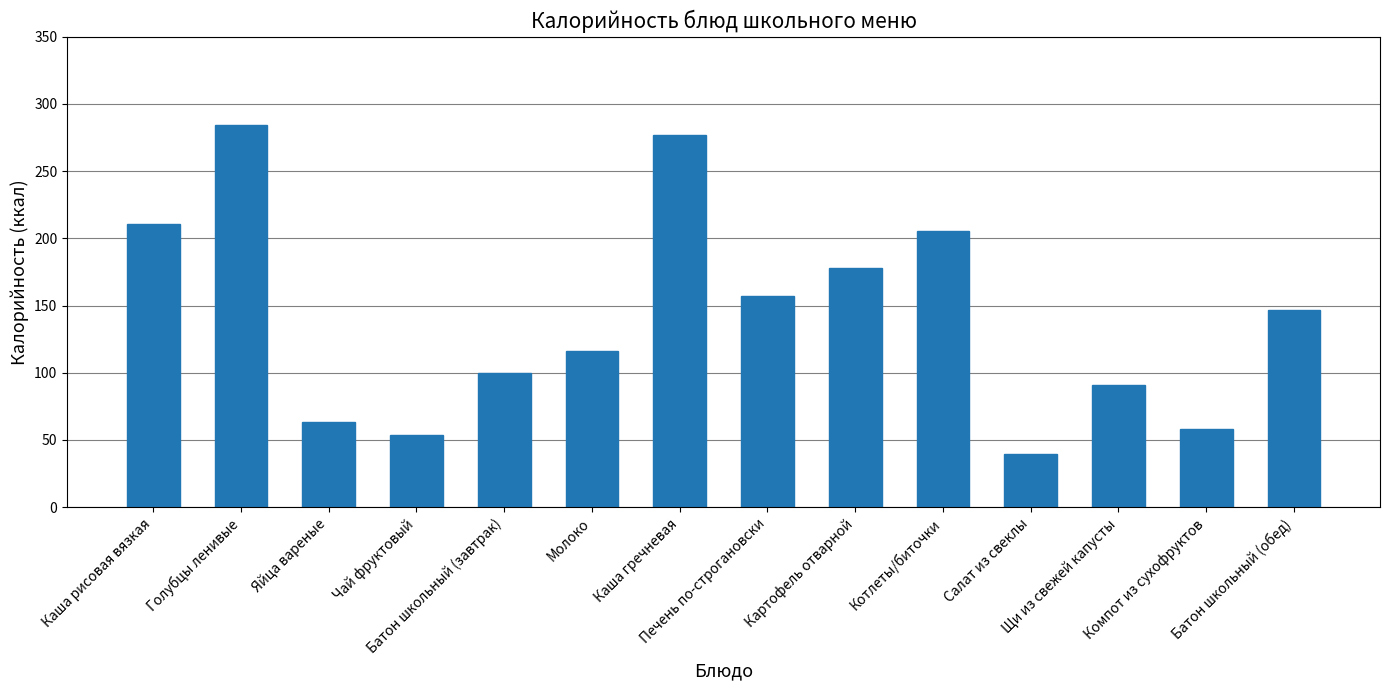

Which has a higher value, Батон школьный (обед) or Печень по-строгановски?

Печень по-строгановски